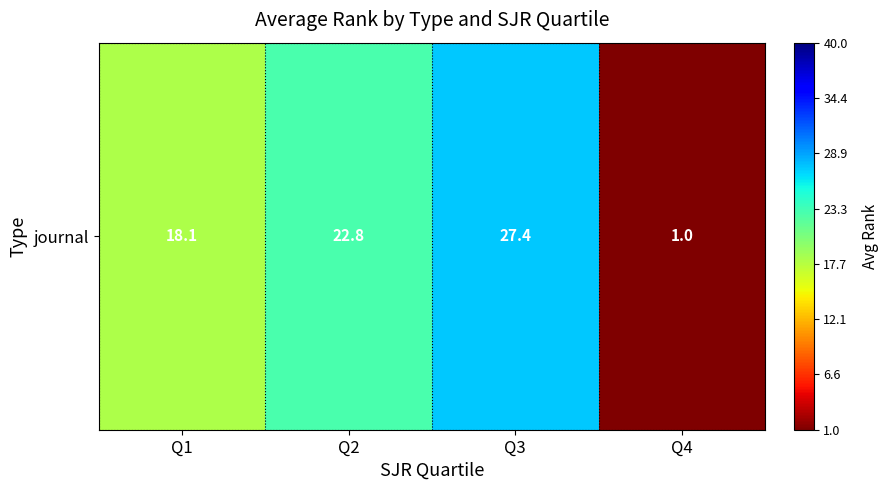

Reading left to right, extract all data points from this chart.

18.1	22.8	27.4	1.0